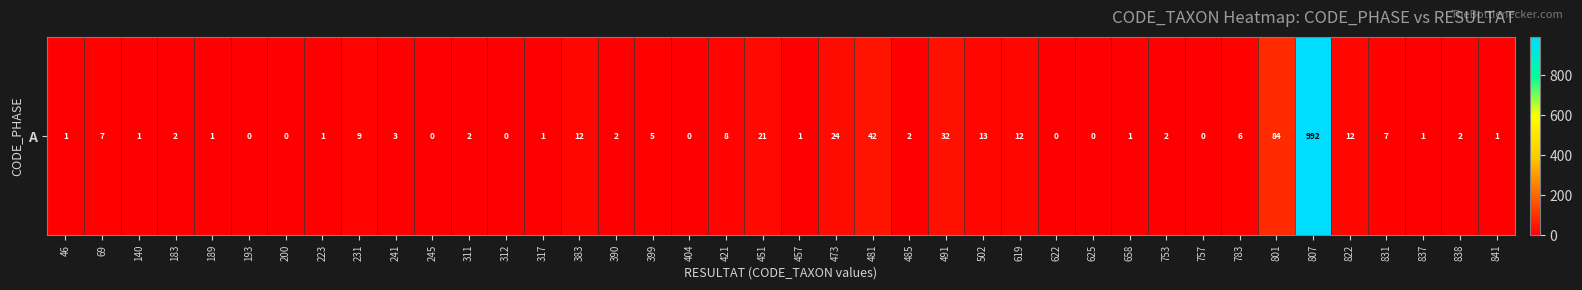

The chart shows a value of 2 at 838. True or false?

True